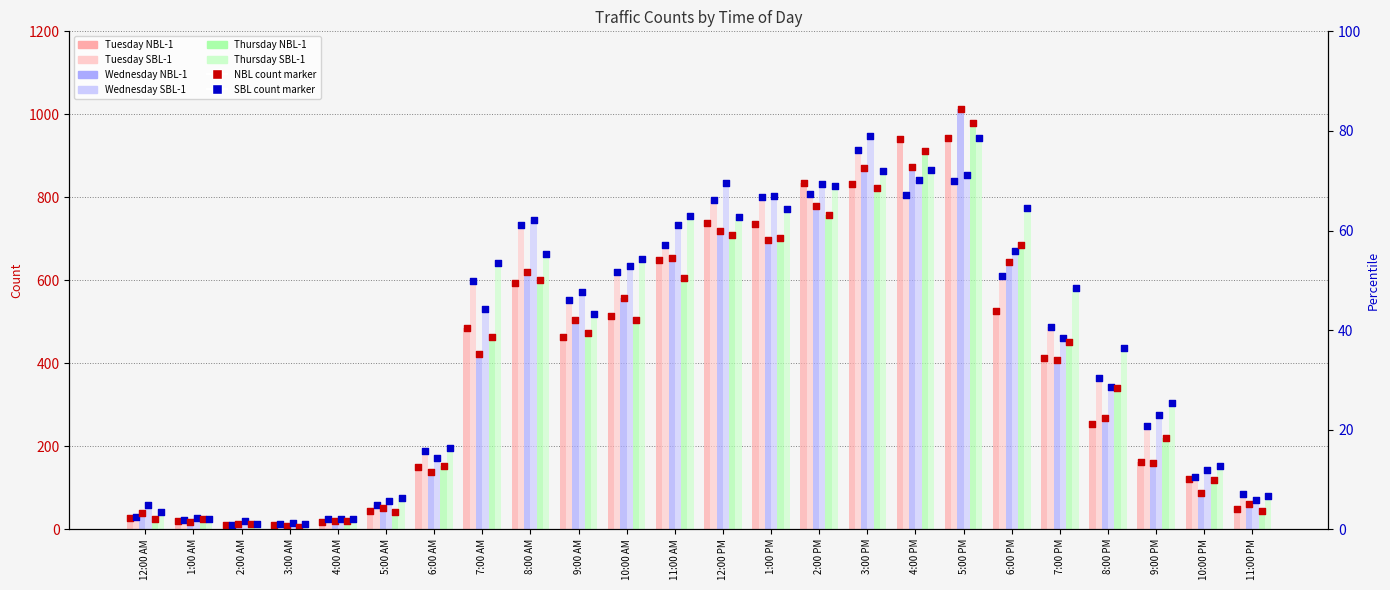

Which series reaches the minimum Y coordinate?

Thursday NBL-1